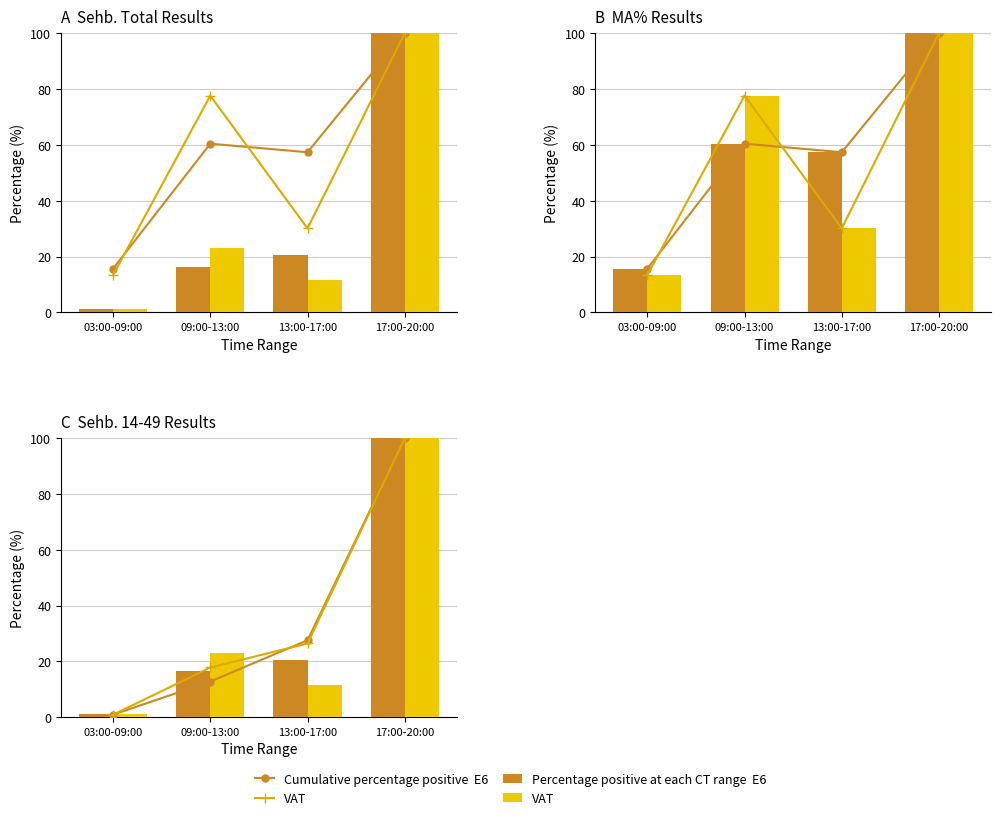

Which category has the lowest value across all series?

03:00-09:00